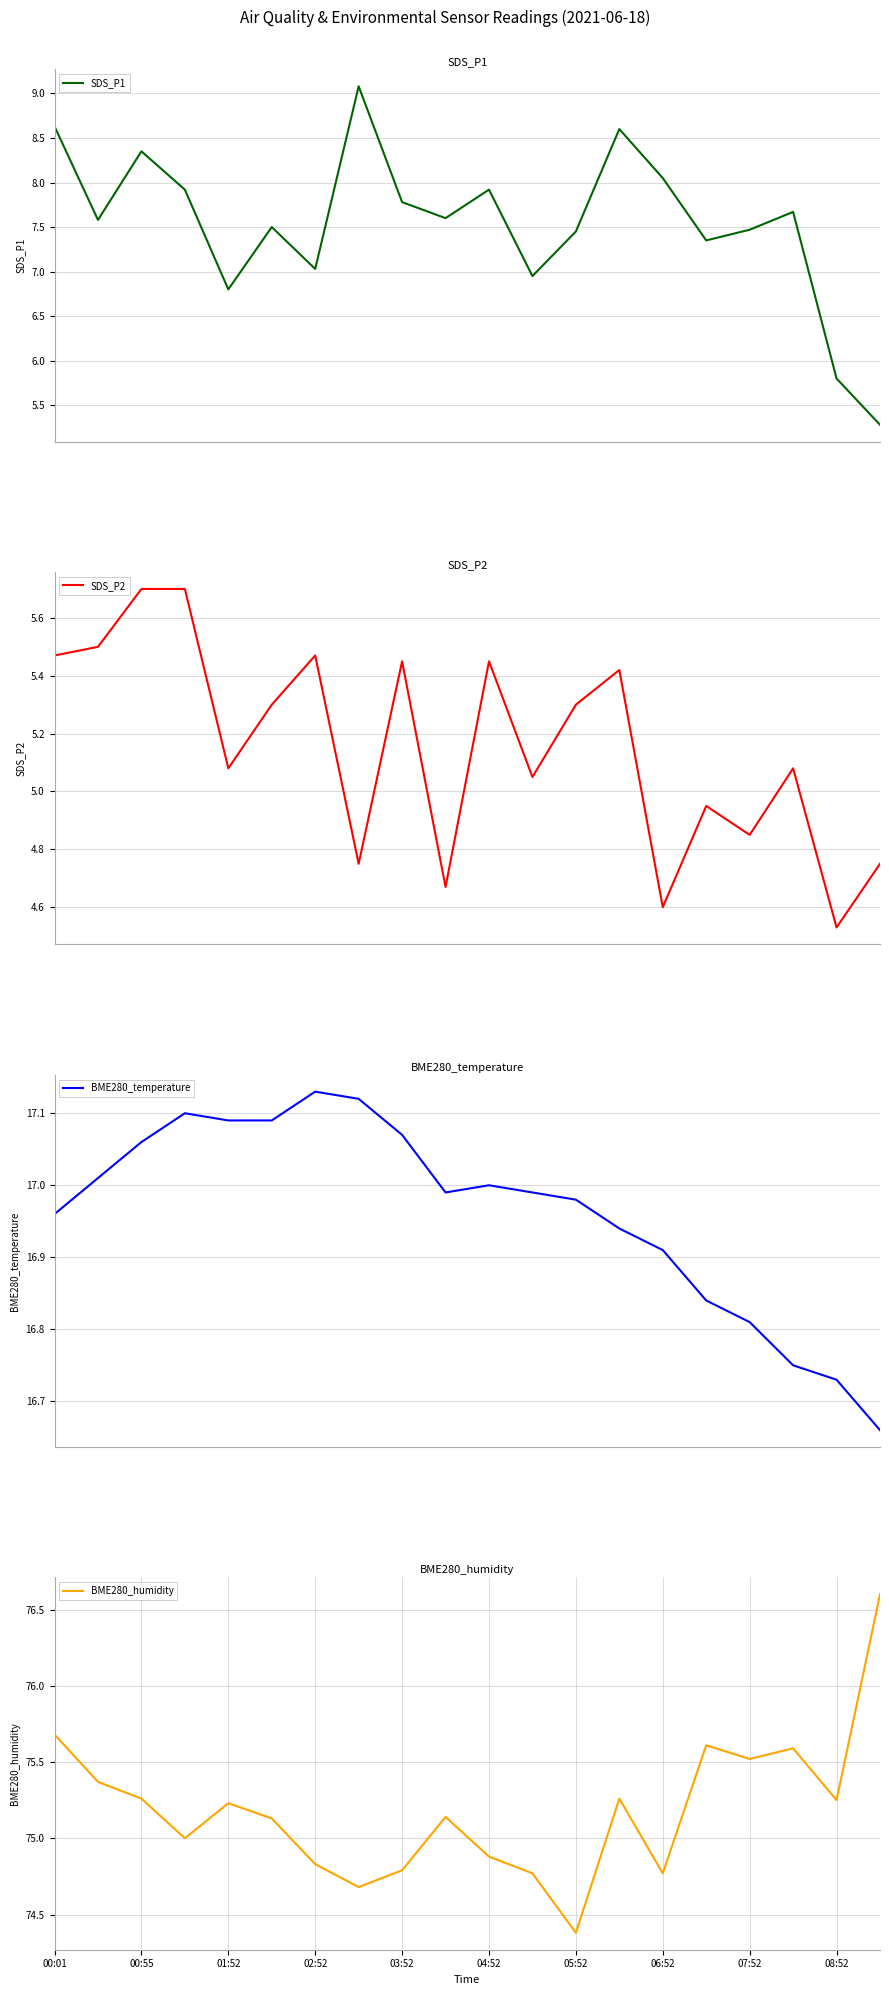

True or false: BME280_temperature and SDS_P1 cross at least once.

False